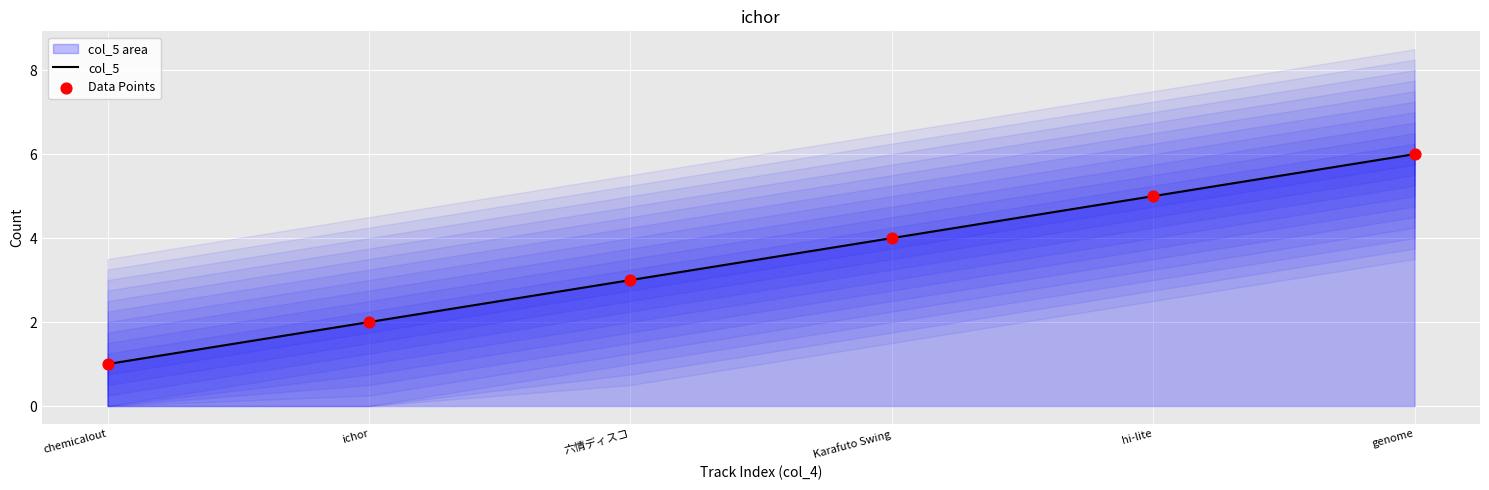

Which series has the largest total across all categories?

col_5